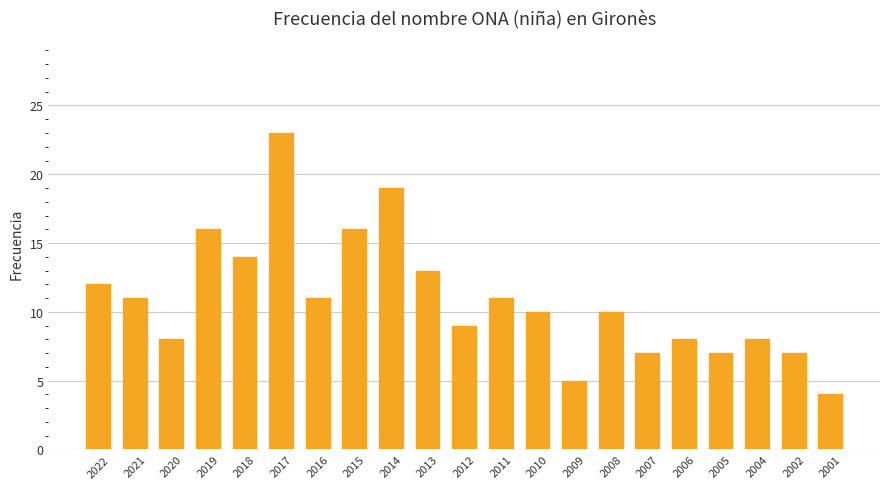

Which label corresponds to the largest value in the chart?

2017